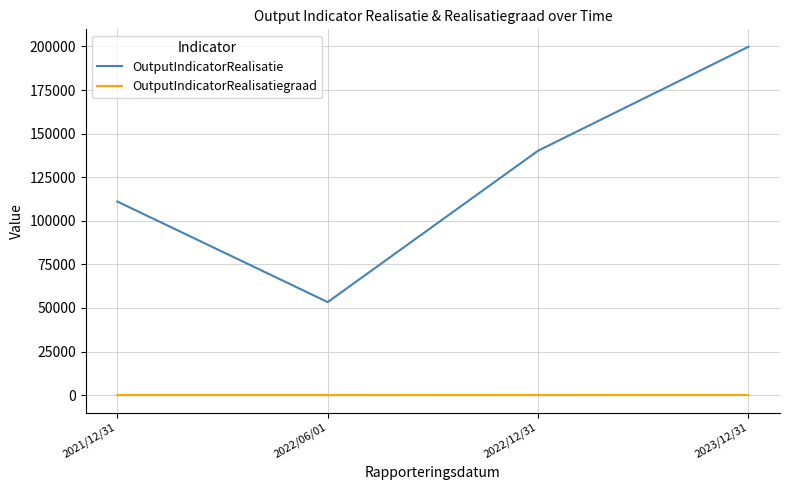

Rank the categories by OutputIndicatorRealisatie value from highest to lowest.

2023/12/31, 2022/12/31, 2021/12/31, 2022/06/01